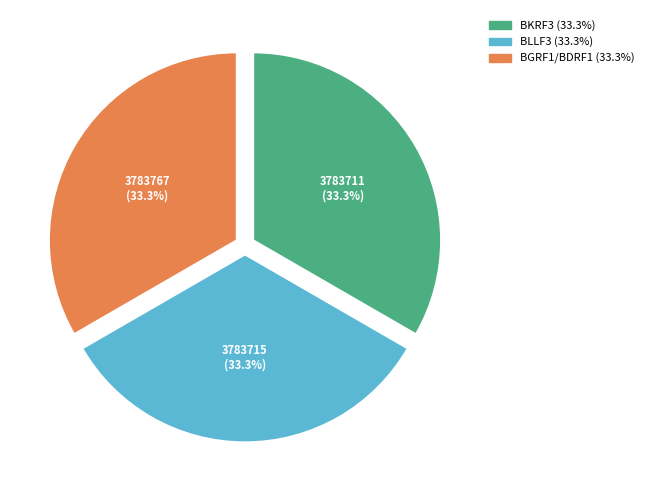

Is the sum of BGRF1/BDRF1 and BLLF3 greater than half?

Yes